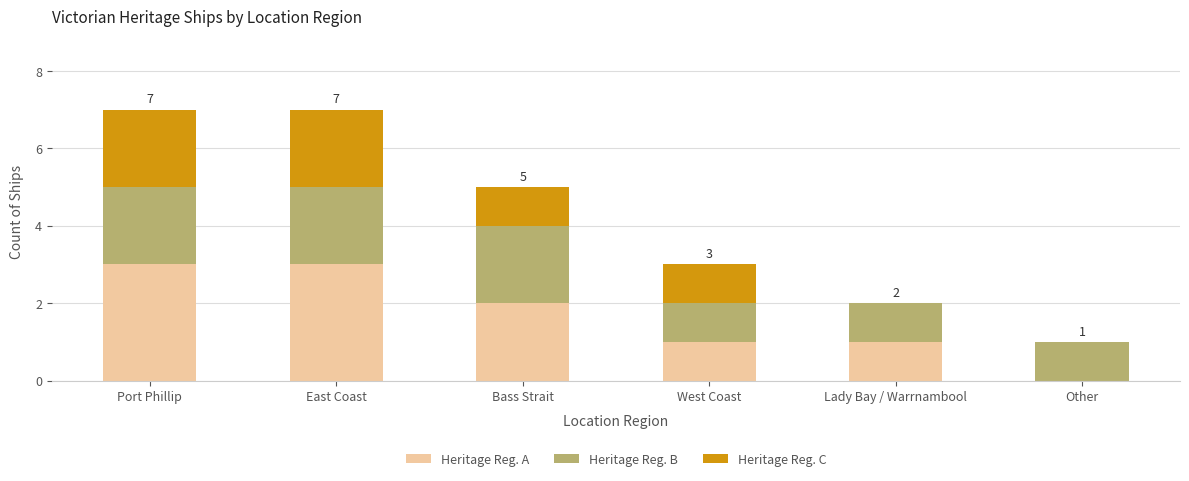

What is the total value across all series at West Coast?

3